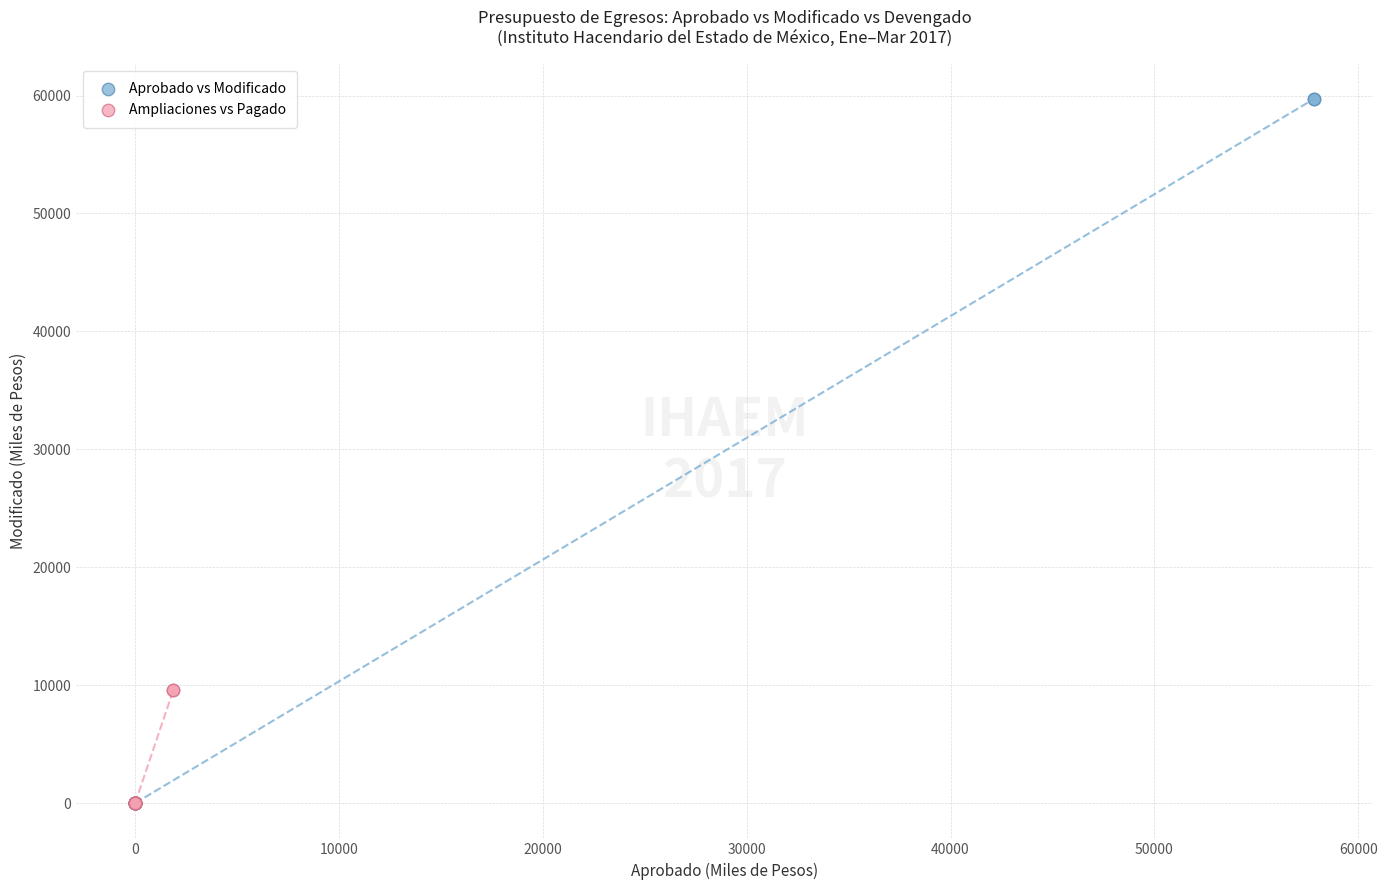

Which series contains the highest Y value?

Aprobado vs Modificado